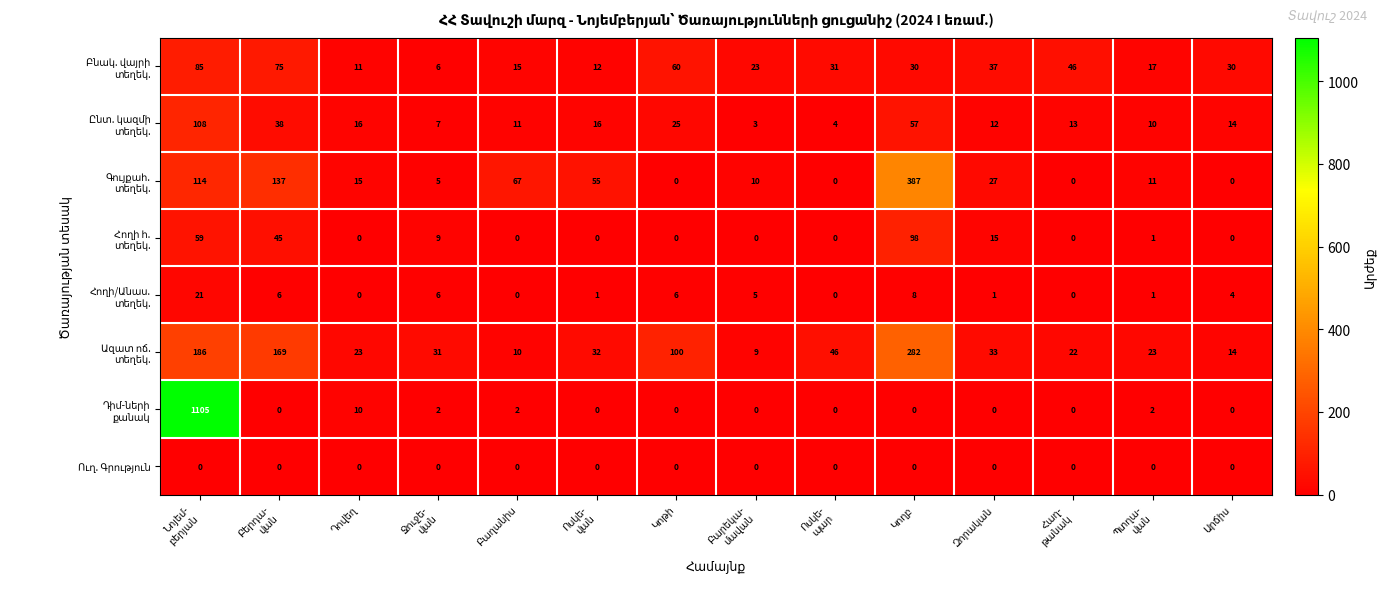

What is the greatest value displayed?

1105